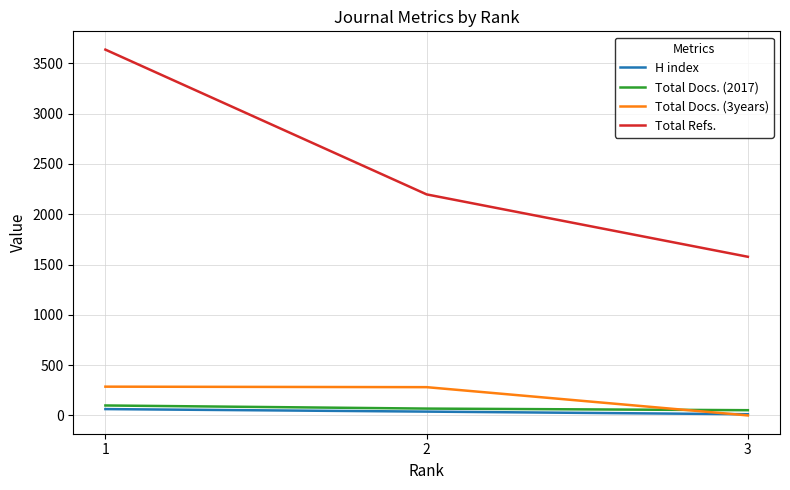

List the series in order of their peak value, lowest first.

H index, Total Docs. (2017), Total Docs. (3years), Total Refs.